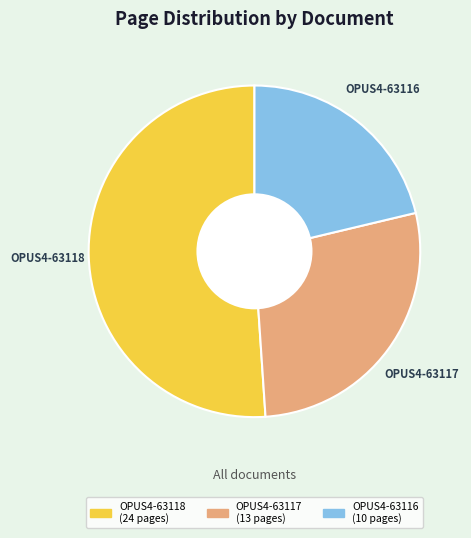

Is it true that OPUS4-63118 is 45% of the pie?

False